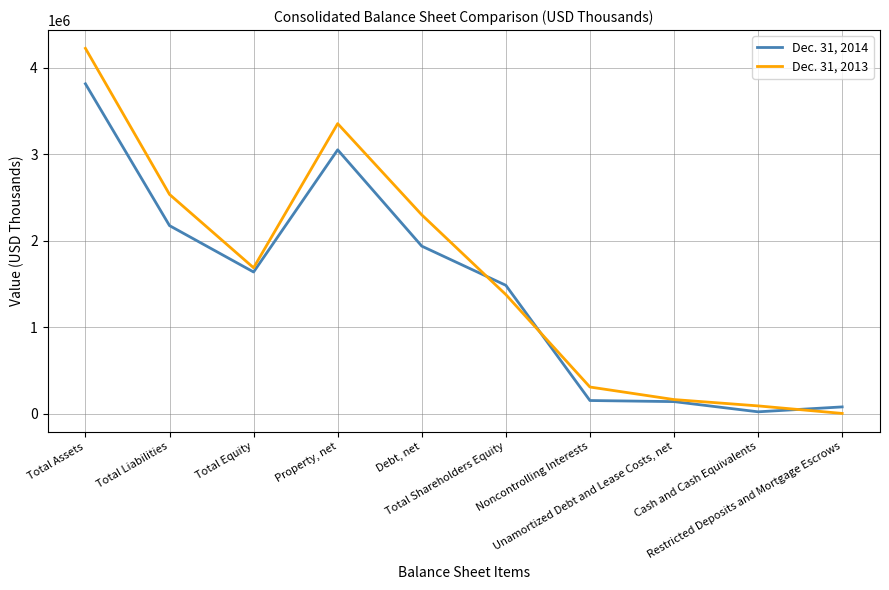

Which series has the largest range (max minus min)?

Dec. 31, 2013